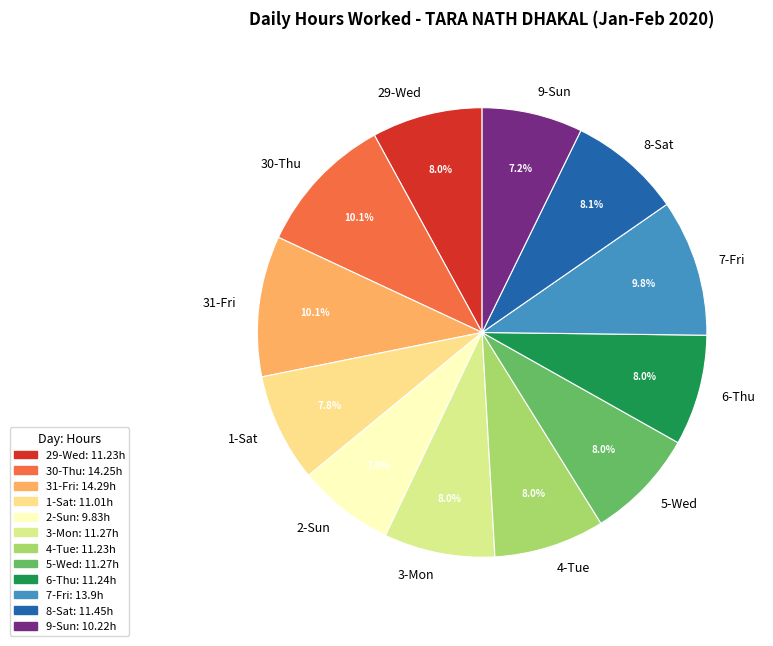

Which has a higher value, 4-Tue or 9-Sun?

4-Tue